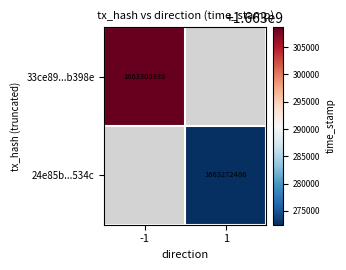

The 33ce89...b398e series shows 759565938 at -1. True or false?

False